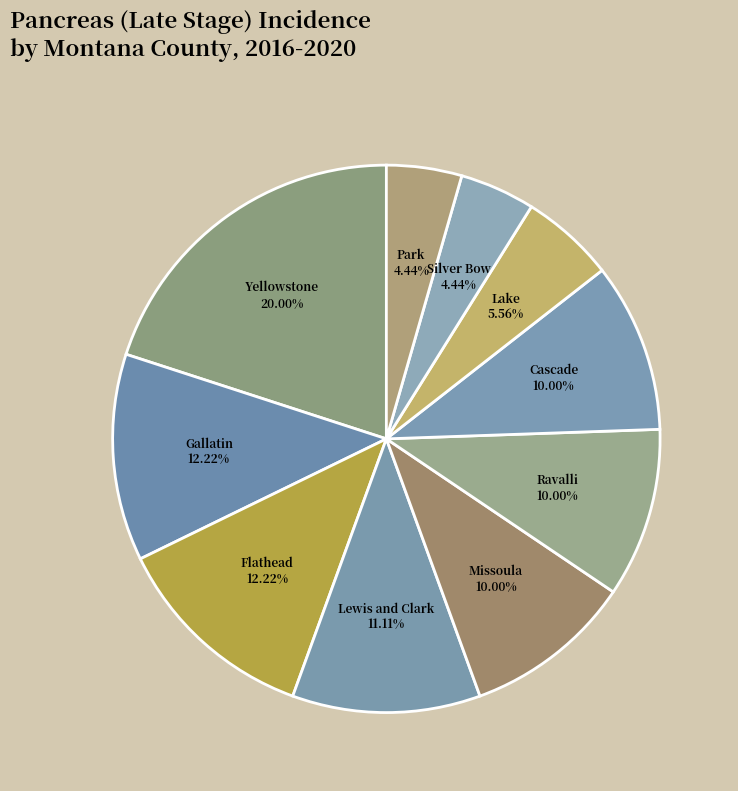

How many slices are in this pie chart?

10